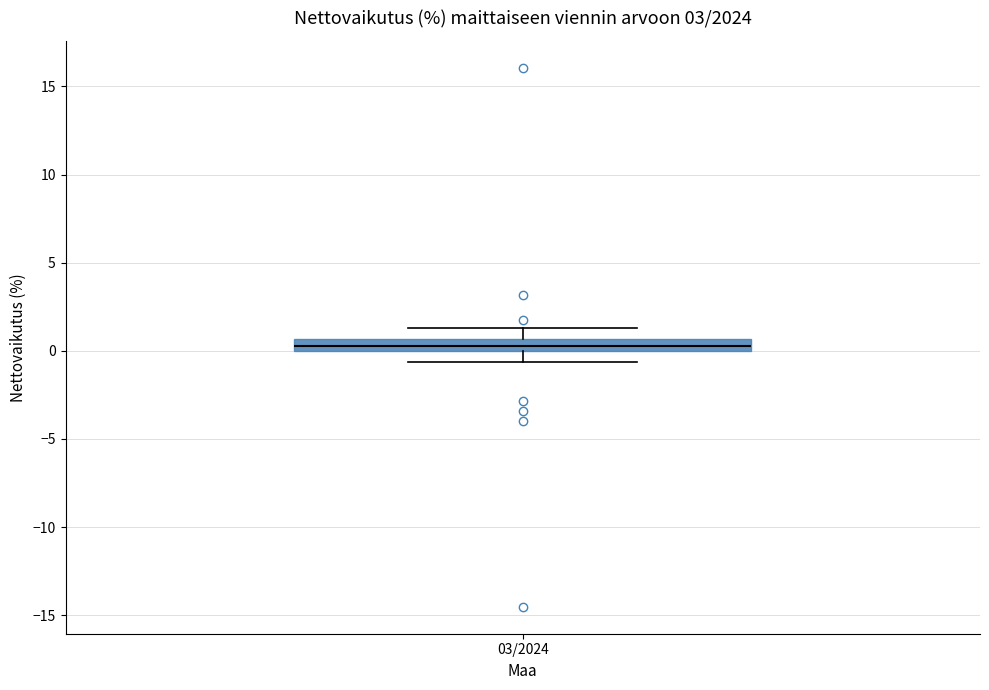

Where does the upper whisker of the box for 03/2024 end on the y-axis? The values are not printed on the chart, so give them approximately, as read against the axis.

1.5